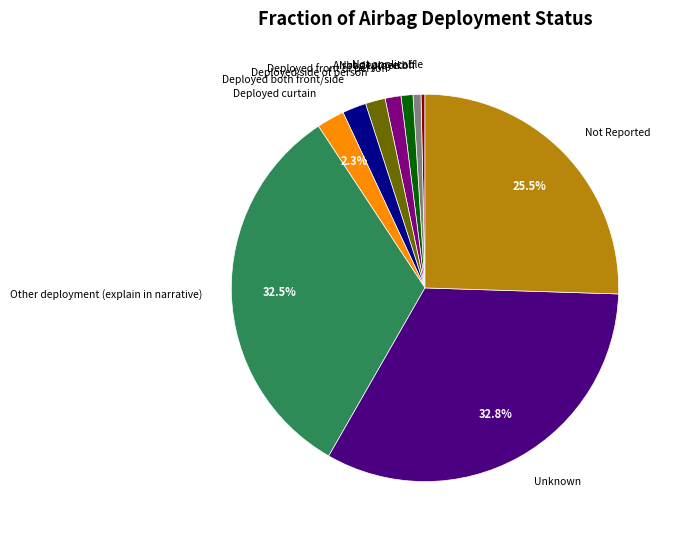

How many segments does this pie chart have?

10